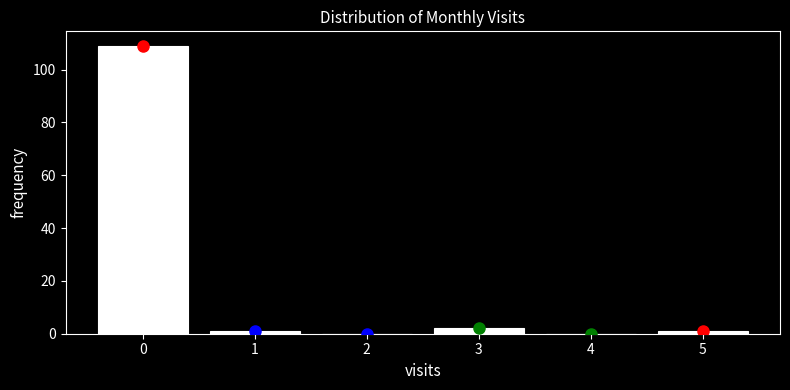

Reading left to right, transcribe this chart: for each bar, give the range it covers on the x-axis and its height. The values are not printed on the chart, so give them approximately, as read against the axis.

-0.5 to 0.5: 110
0.5 to 1.5: under 2
1.5 to 2.5: 0
2.5 to 3.5: 2
3.5 to 4.5: 0
4.5 to 5.5: under 2